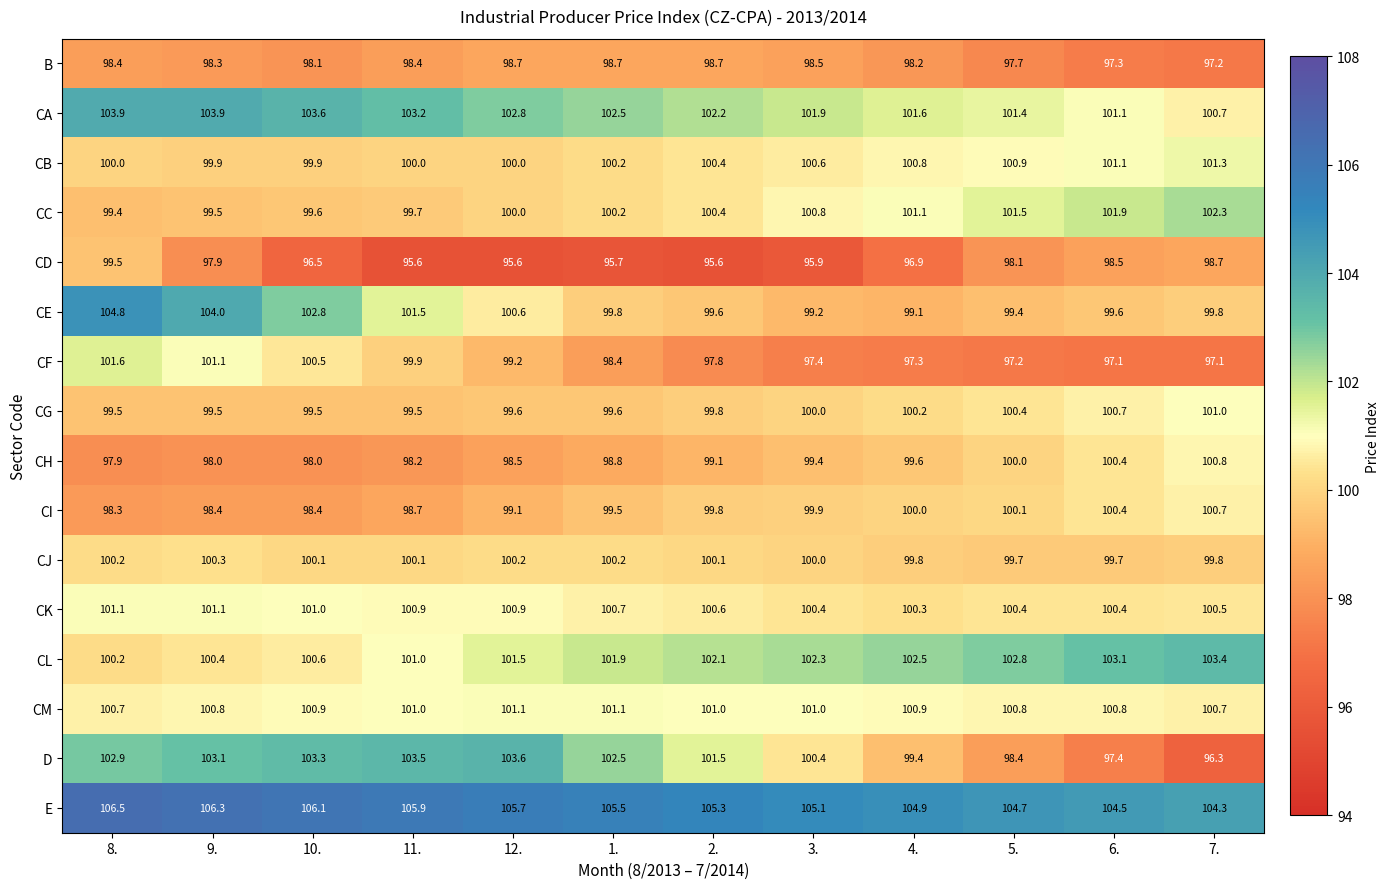

What is the total value across all series at 12.?

1607.1